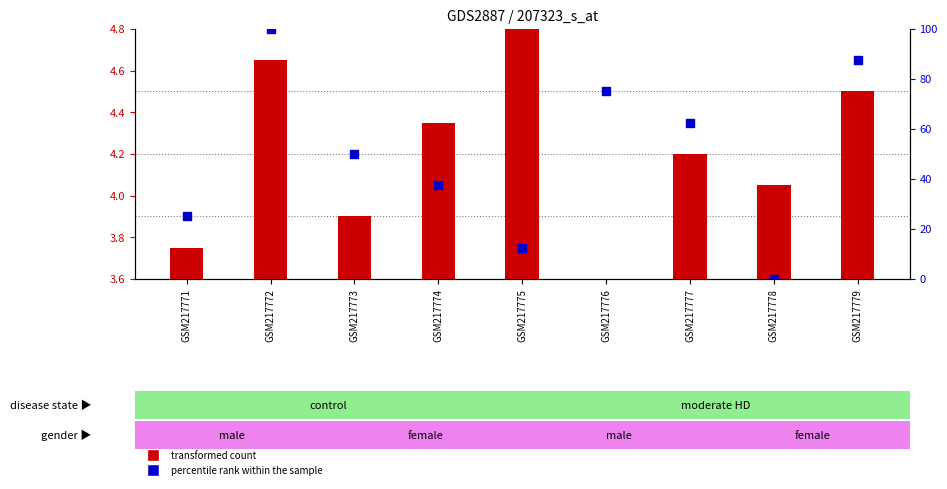

What is the total value across all series at GSM217772?

9.4